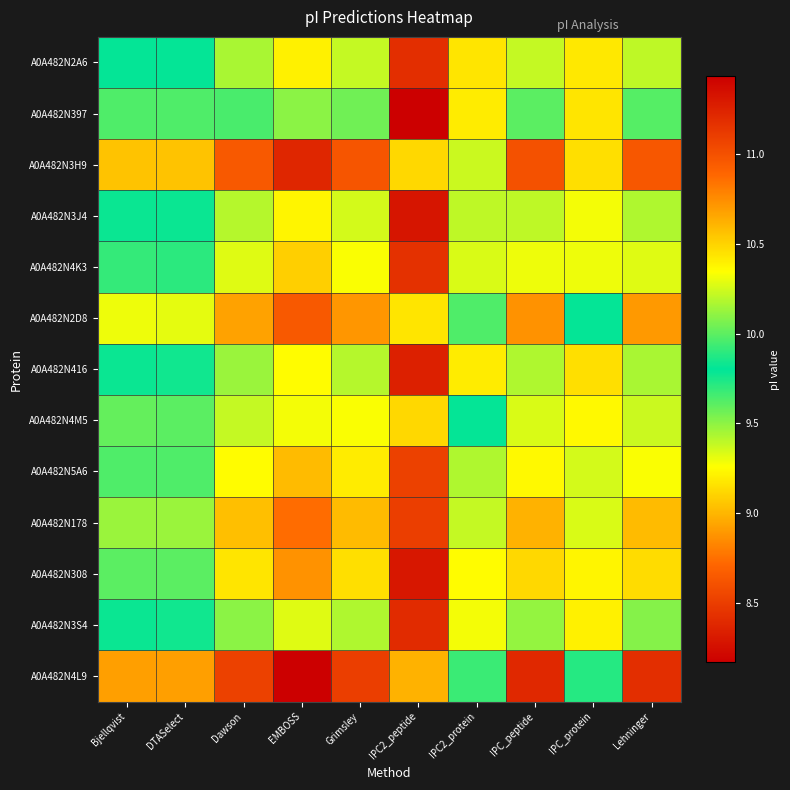

Rank the series at IPC2_peptide from lowest to highest value.

A0A482N397, A0A482N3J4, A0A482N308, A0A482N416, A0A482N3S4, A0A482N2A6, A0A482N4K3, A0A482N178, A0A482N5A6, A0A482N4L9, A0A482N3H9, A0A482N4M5, A0A482N2D8